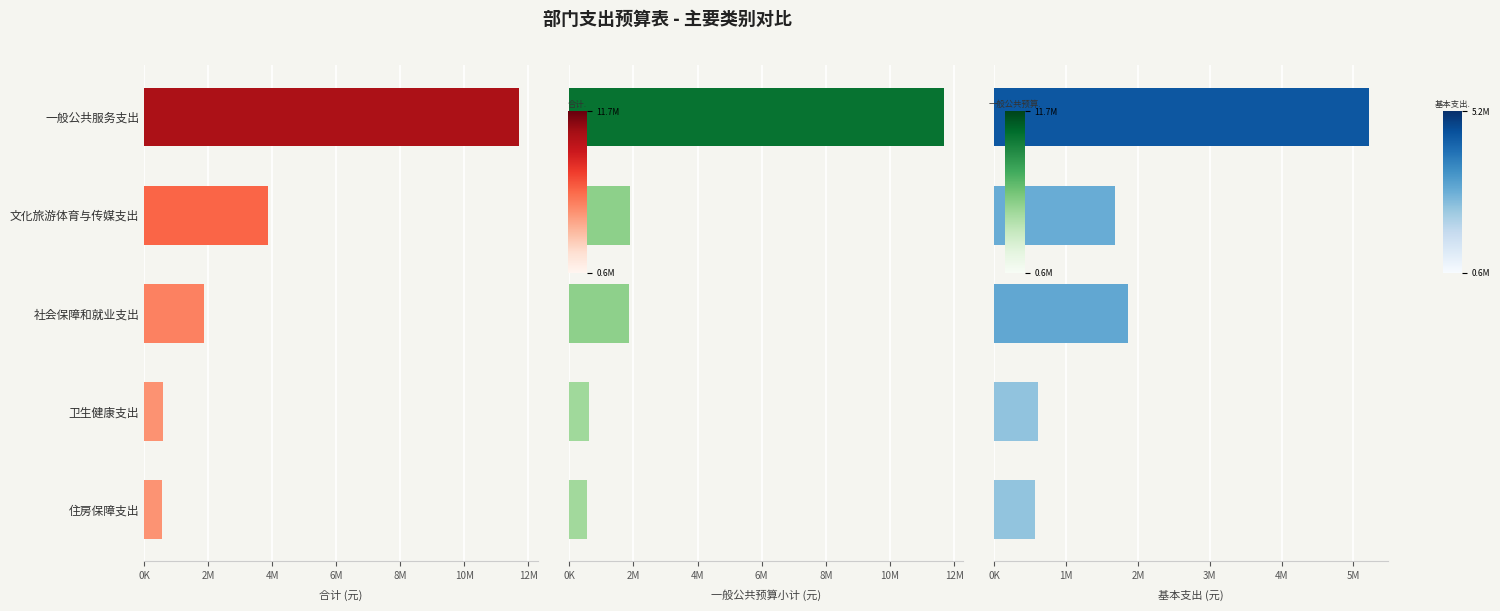

True or false: 一般公共预算(小计) has a value of 1855951.4 at 社会保障和就业支出.

True